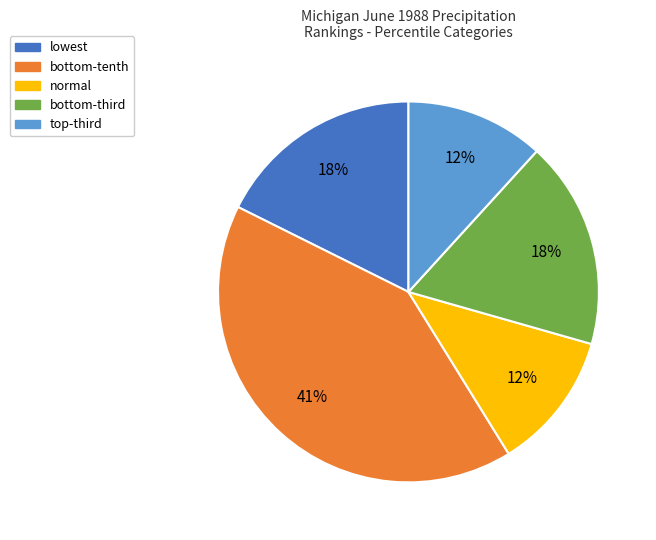

To the nearest percent, what portion does lowest represent?

18%